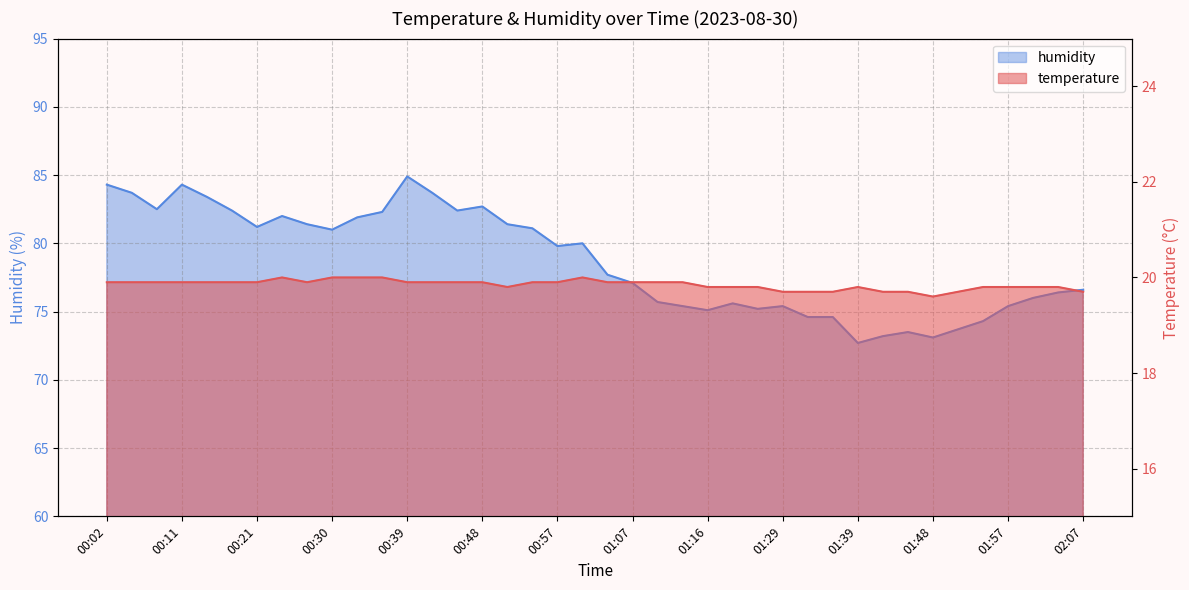

Between 01:26 and 00:54, which is larger?

00:54